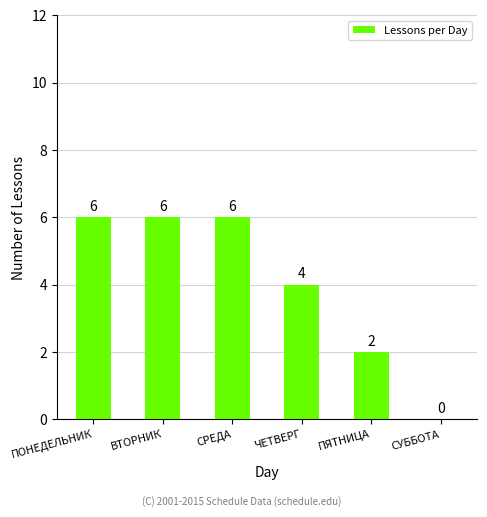

The value at СУББОТА is 0. True or false?

True